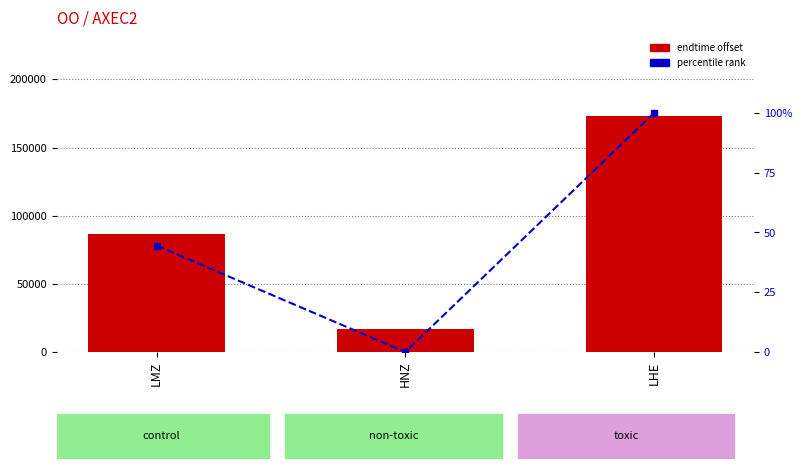

True or false: percentile rank has a value of 0.0 at HNZ.

True